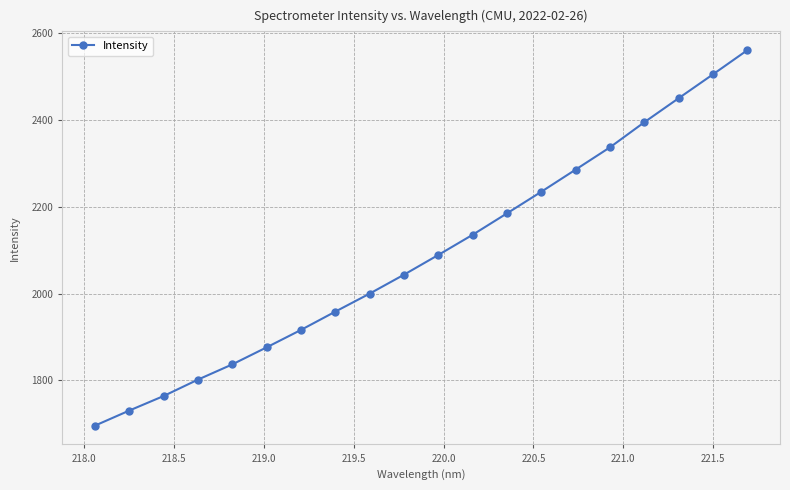

True or false: there are more than 1 points higher than both neighbors.

False